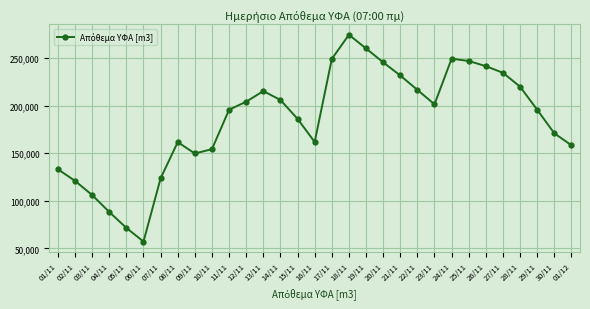

Does the chart display data point markers on the line(s)?

Yes